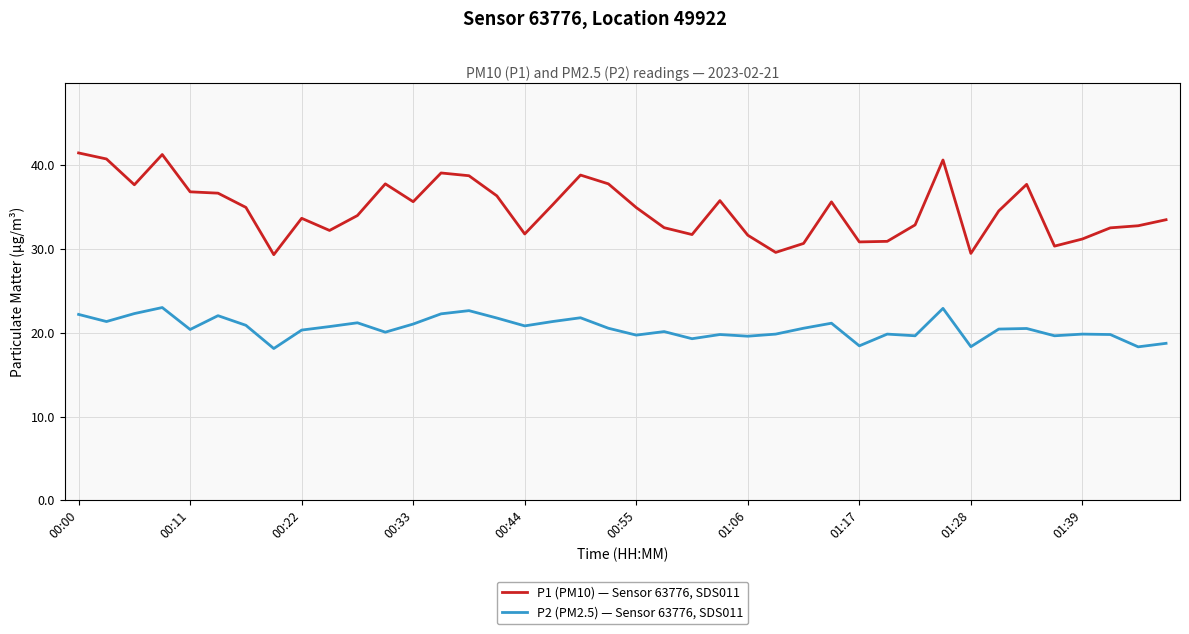

Count the number of categories in the chart.

40